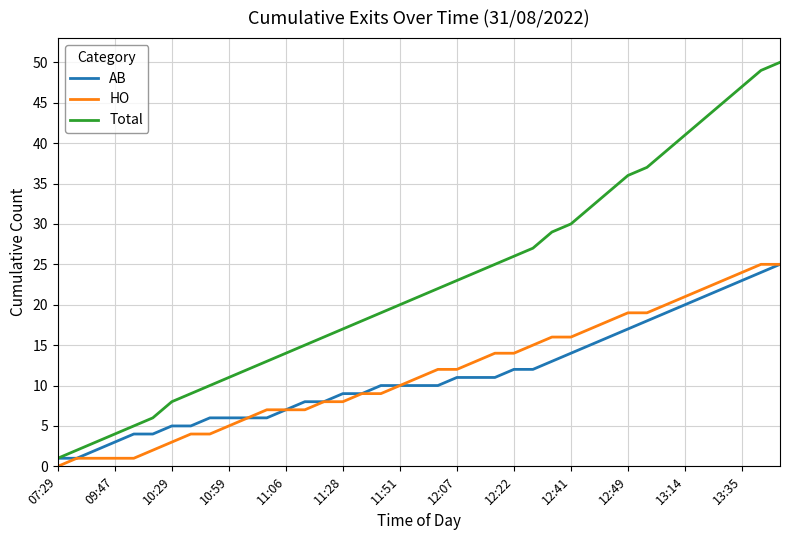

What are all the series names shown in the legend?

AB, HO, Total